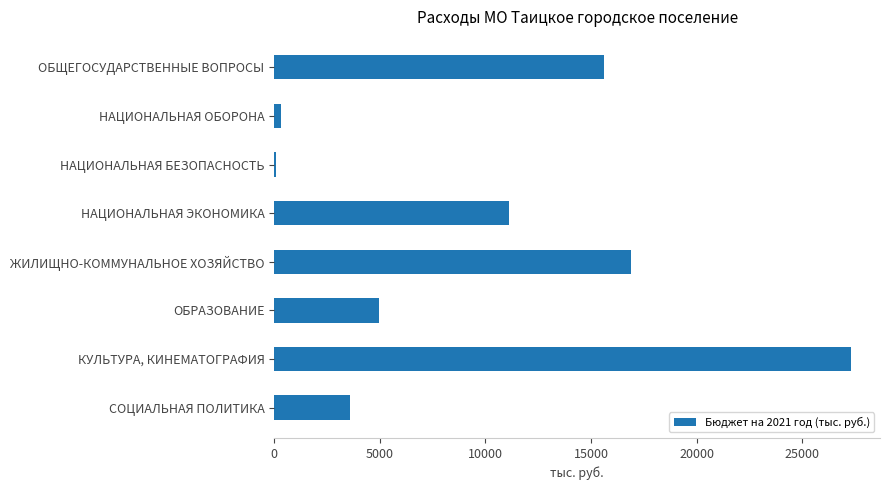

Reading top to bottom, what are all the values shown in this chart?

ОБЩЕГОСУДАРСТВЕННЫЕ ВОПРОСЫ=15611.4	НАЦИОНАЛЬНАЯ ОБОРОНА=297.4	НАЦИОНАЛЬНАЯ БЕЗОПАСНОСТЬ=100.0	НАЦИОНАЛЬНАЯ ЭКОНОМИКА=11126.0	ЖИЛИЩНО-КОММУНАЛЬНОЕ ХОЗЯЙСТВО=16894.1	ОБРАЗОВАНИЕ=4950.1	КУЛЬТУРА, КИНЕМАТОГРАФИЯ=27319.2	СОЦИАЛЬНАЯ ПОЛИТИКА=3567.2